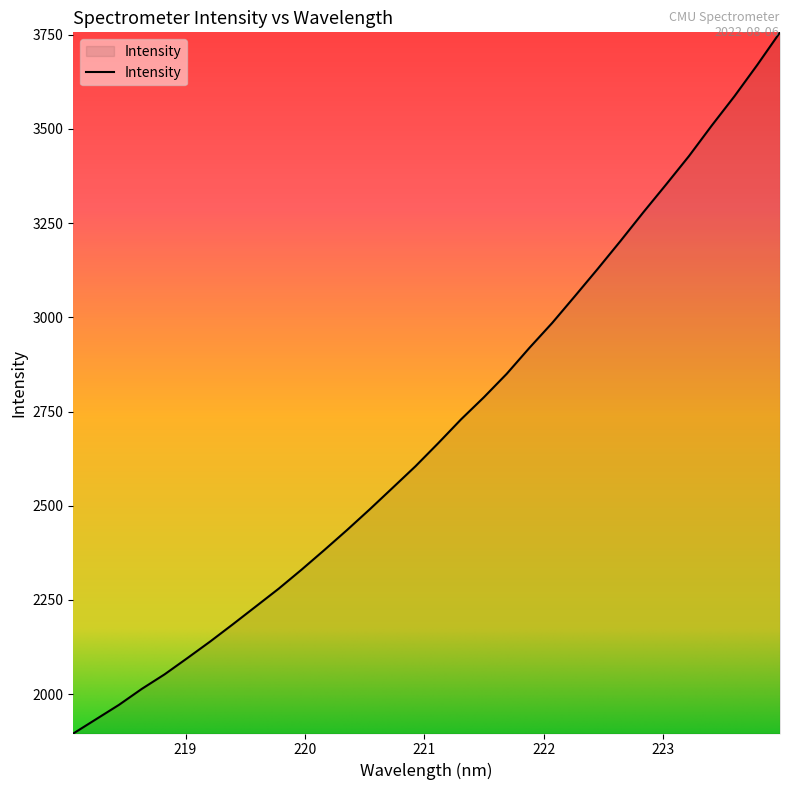

What is the greatest value displayed?

3756.6